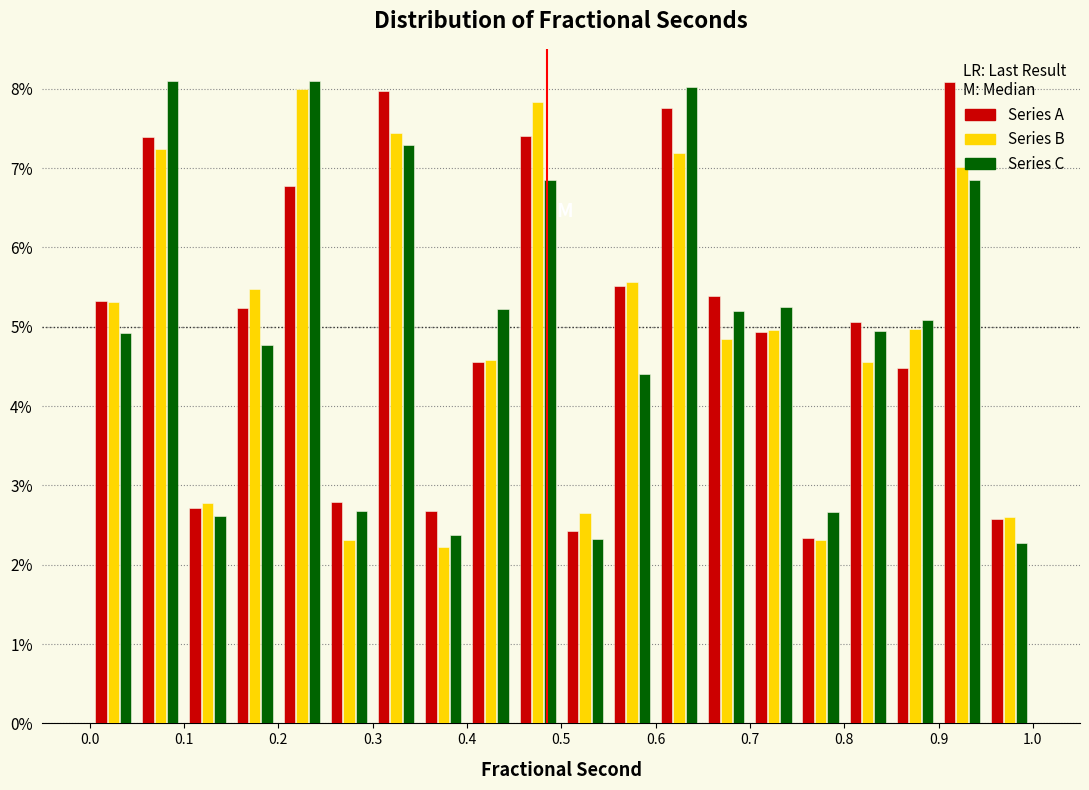

Reading left to right, transcribe this chart: for each range on the x-axis, give the height of each series' bar. The values are not printed on the chart, so give them approximately, as read against the axis.

0.00 to 0.05: Series A=5.3	Series B=5.3	Series C=4.9
0.05 to 0.10: Series A=7.4	Series B=7.2	Series C=8.1
0.10 to 0.15: Series A=2.7	Series B=2.8	Series C=2.6
0.15 to 0.20: Series A=5.2	Series B=5.5	Series C=4.8
0.20 to 0.25: Series A=6.8	Series B=8.0	Series C=8.1
0.25 to 0.30: Series A=2.8	Series B=2.3	Series C=2.7
0.30 to 0.35: Series A=8.0	Series B=7.4	Series C=7.3
0.35 to 0.40: Series A=2.7	Series B=2.2	Series C=2.4
0.40 to 0.45: Series A=4.6	Series B=4.6	Series C=5.2
0.45 to 0.50: Series A=7.4	Series B=7.8	Series C=6.9
0.50 to 0.55: Series A=2.4	Series B=2.6	Series C=2.3
0.55 to 0.60: Series A=5.5	Series B=5.6	Series C=4.4
0.60 to 0.65: Series A=7.8	Series B=7.2	Series C=8.0
0.65 to 0.70: Series A=5.4	Series B=4.8	Series C=5.2
0.70 to 0.75: Series A=4.9	Series B=5.0	Series C=5.2
0.75 to 0.80: Series A=2.3	Series B=2.3	Series C=2.7
0.80 to 0.85: Series A=5.1	Series B=4.6	Series C=5.0
0.85 to 0.90: Series A=4.5	Series B=5.0	Series C=5.1
0.90 to 0.95: Series A=8.1	Series B=7.0	Series C=6.9
0.95 to 1.00: Series A=2.6	Series B=2.6	Series C=2.3